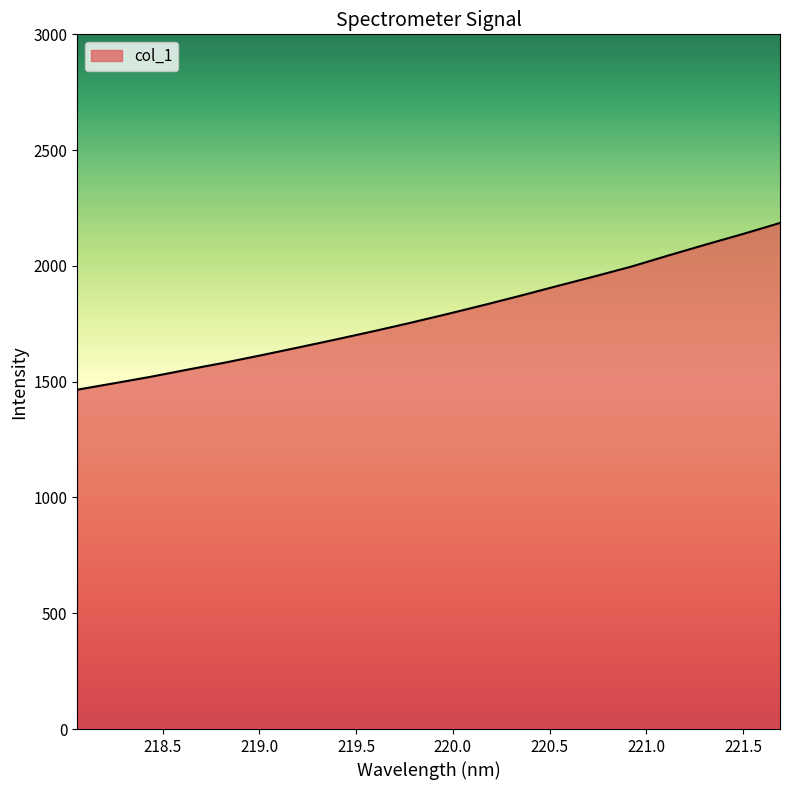

What is the difference between the maximum and minimum values?

720.1